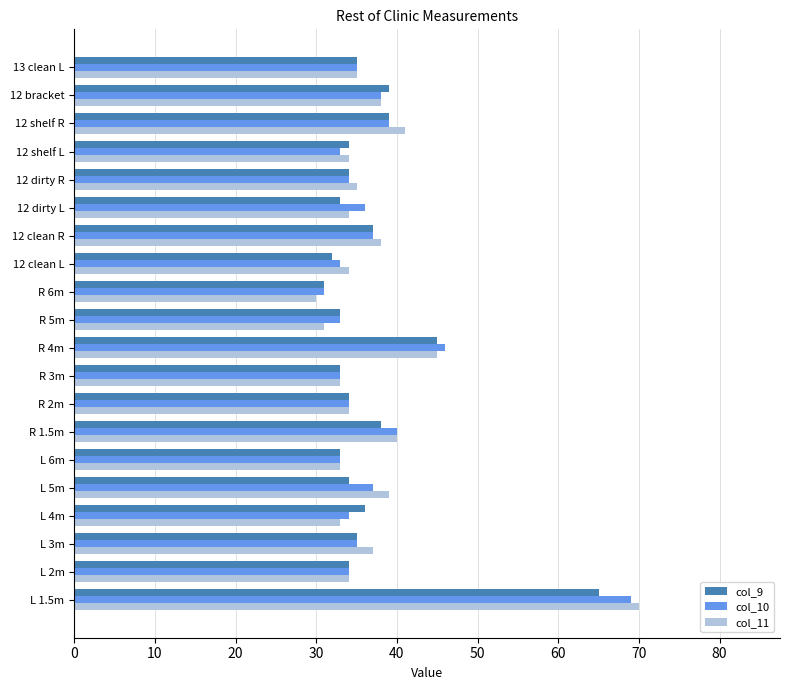

What is the total value across all series at 12 dirty R?

103